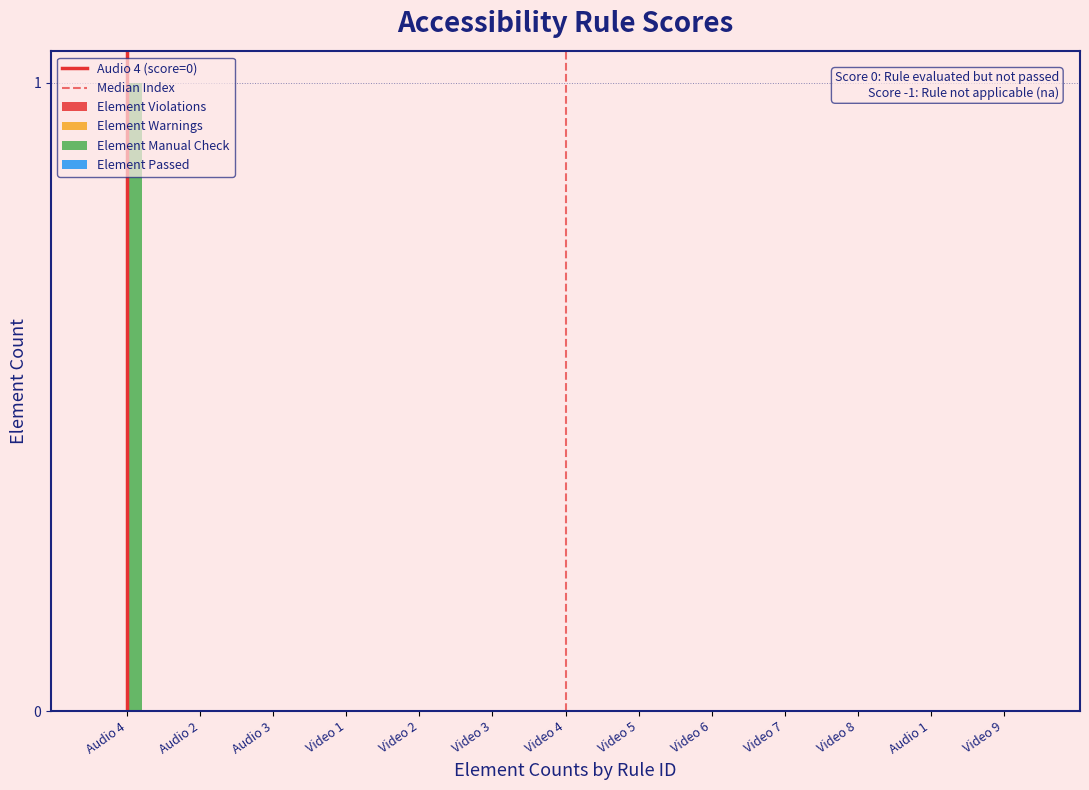

The value at Video 7 is 0. True or false?

True